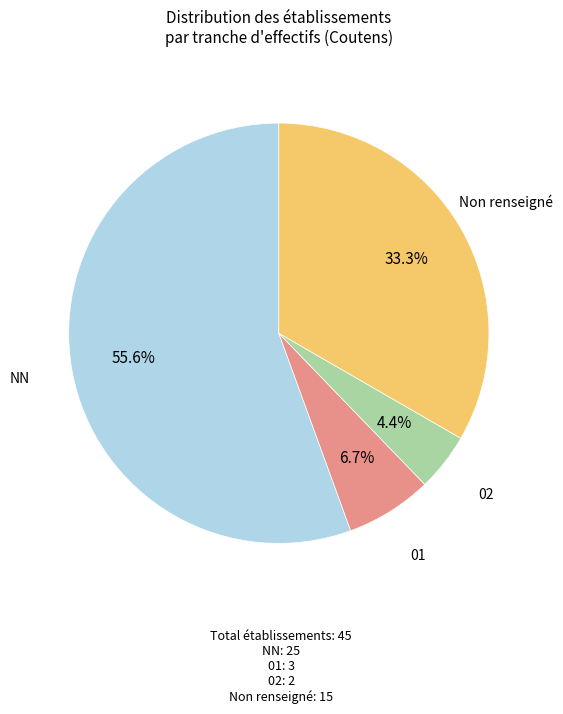

What is the ratio of the value at 02 to the value at 01?

0.7